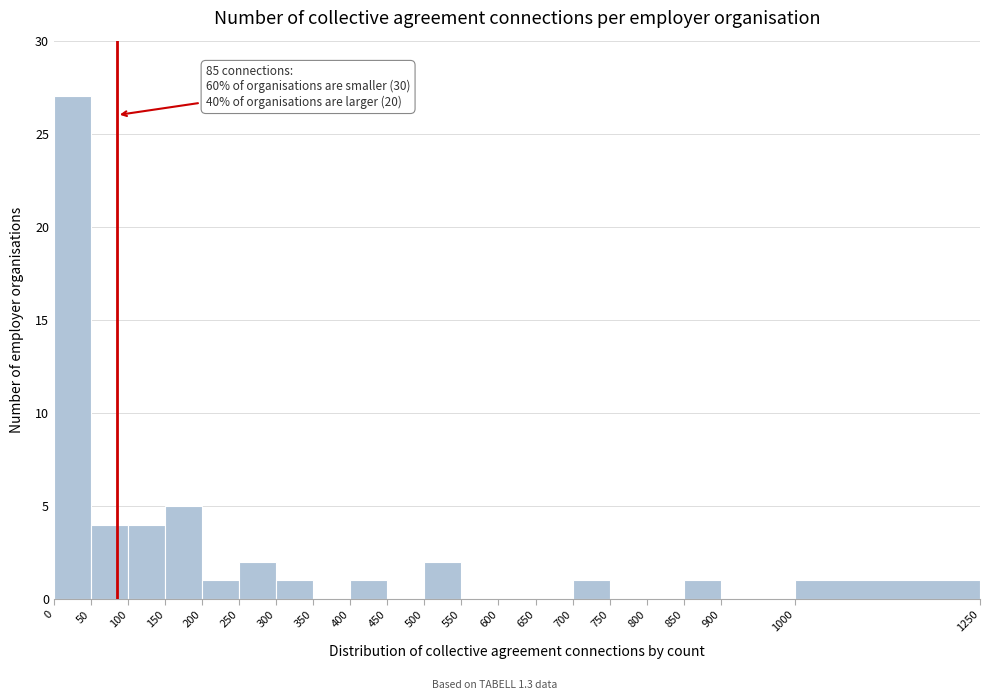

Which range on the x-axis has the tallest bar?

0 to 50